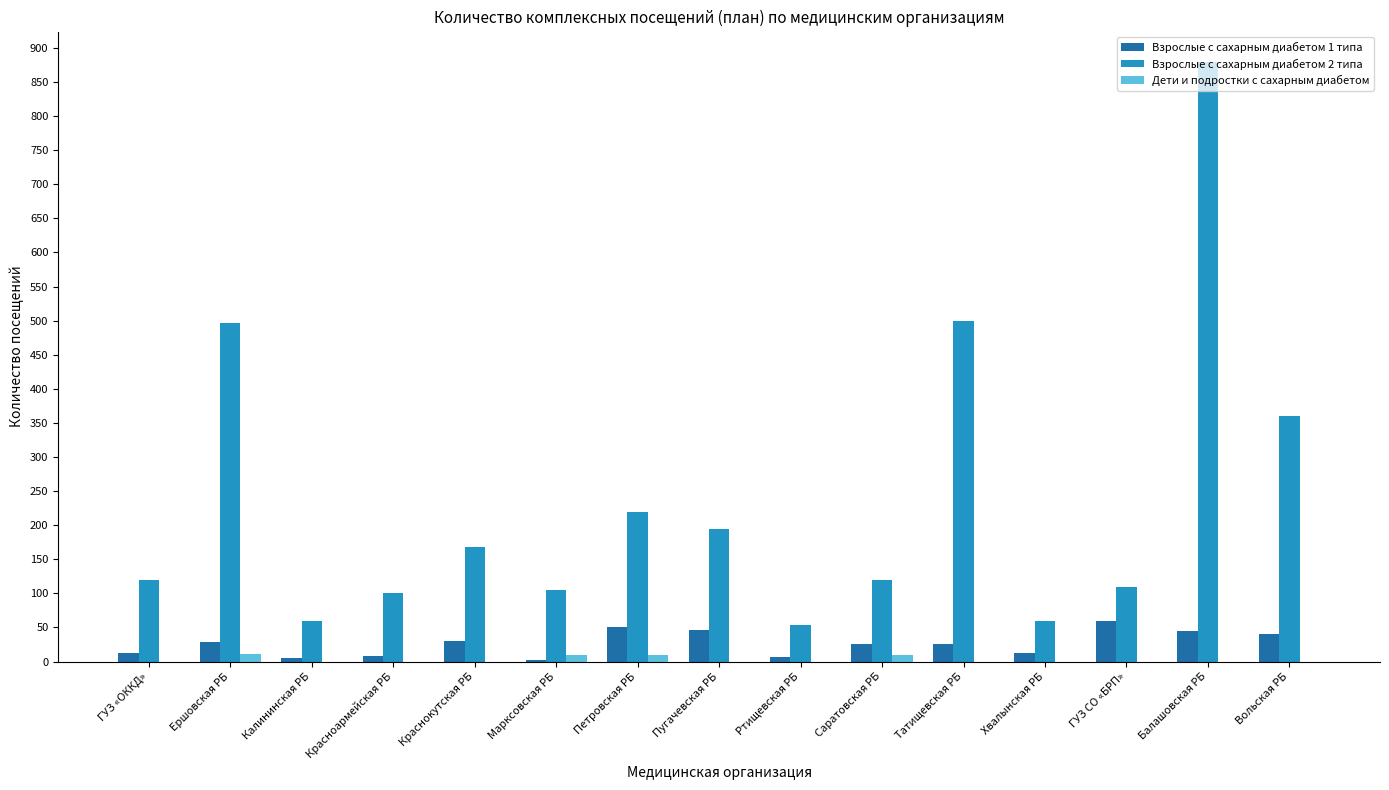

How many categories are shown in the chart?

15